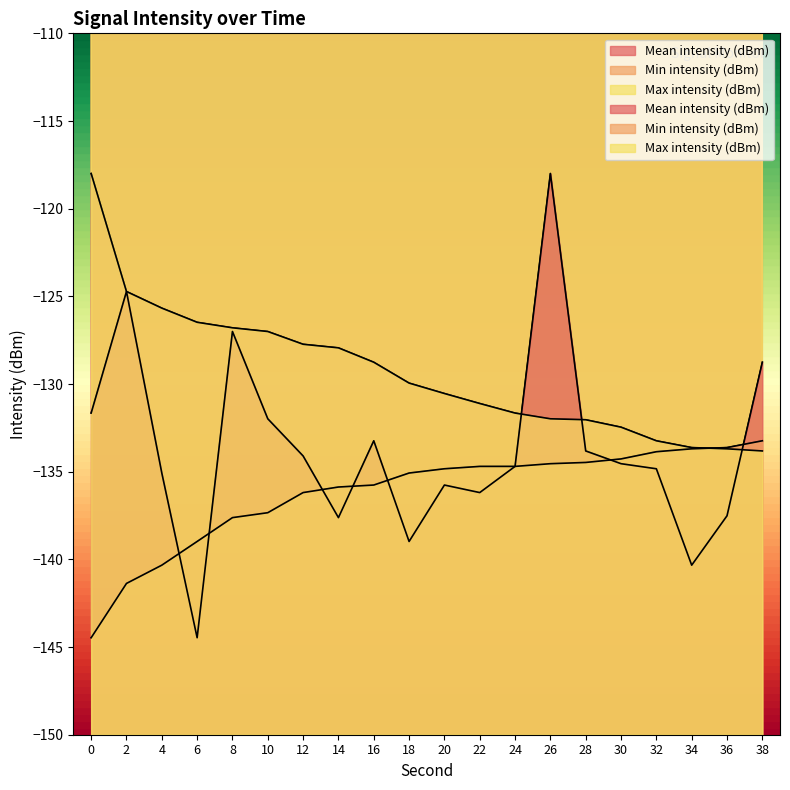

What is the average value of the Min intensity (dBm) series?

-136.2